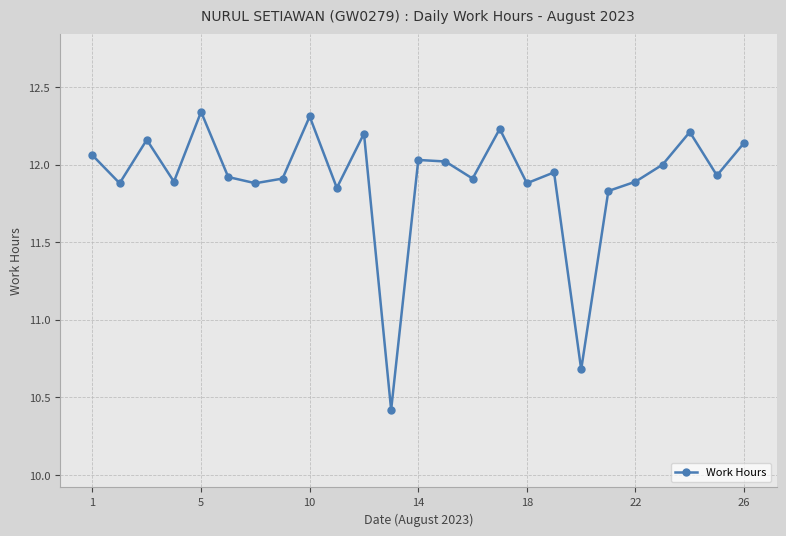

What is the minimum value shown in the chart?

10.4